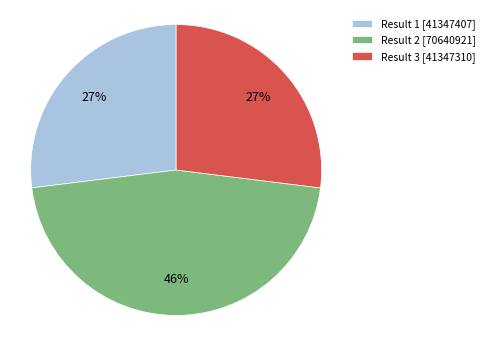

True or false: Result 1 [41347407] accounts for 27% of the total.

True